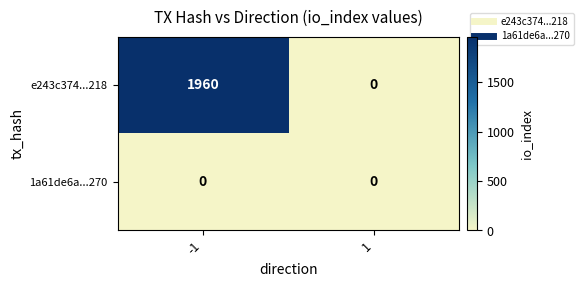

At -1, list the series in order from smallest to largest.

1a61de6a...270, e243c374...218